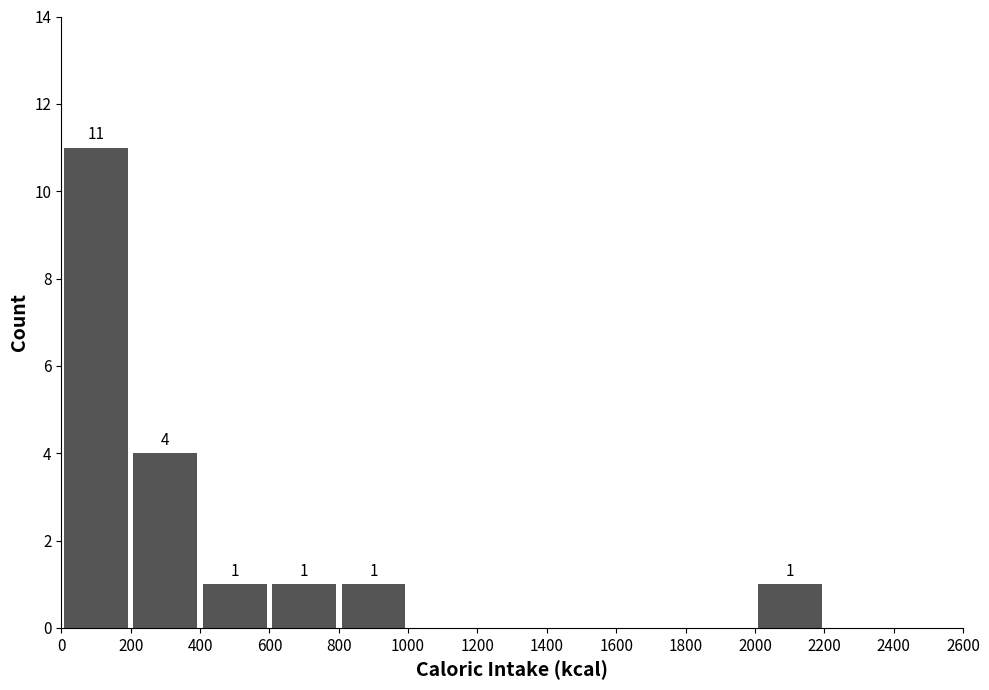

Over which range of the x-axis is the bar tallest?

0 to 200